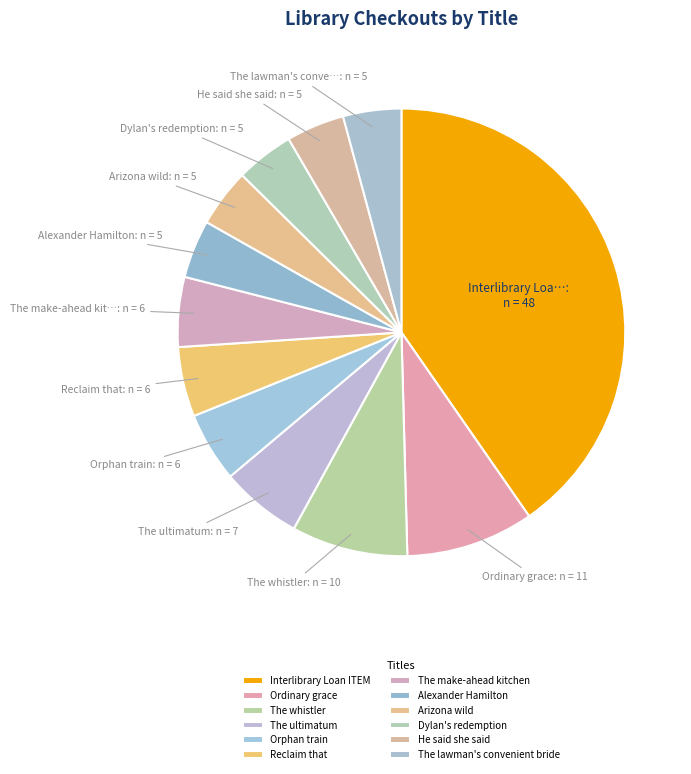

Is Interlibrary Loan ITEM the majority of the pie?

No